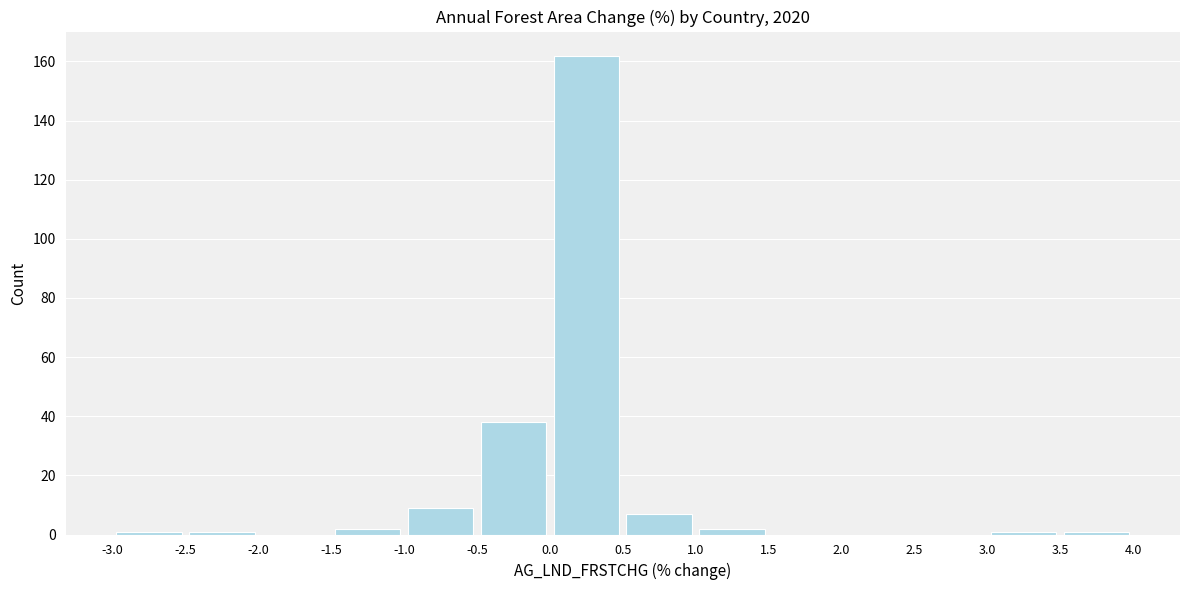

Which range on the x-axis has the tallest bar?

0.0 to 0.5